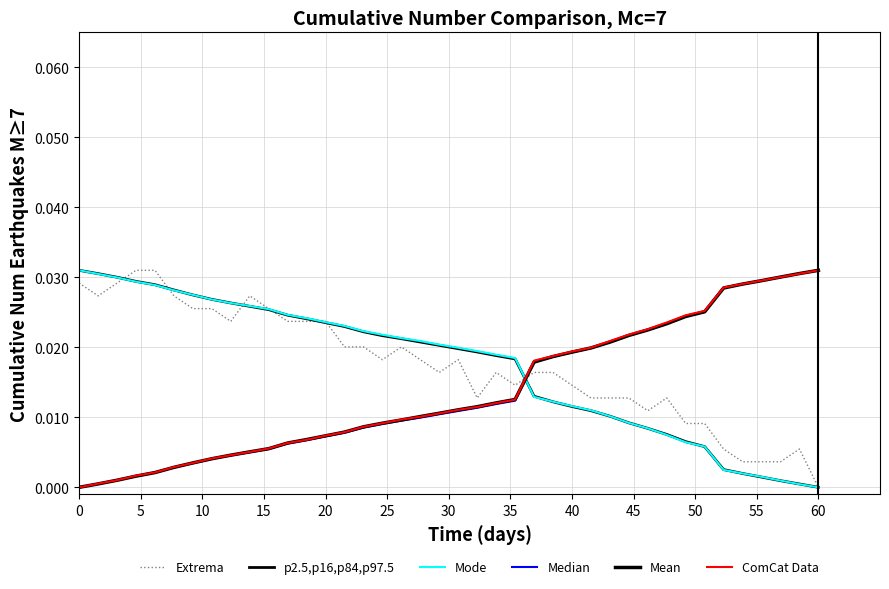

Reading right to left, what are all the values shown in this chart?

Extrema: 0.0	0.0	0.0	0.0	0.0	0.0	0.0	0.0	0.0	0.0	0.0	0.0	0.0	0.0	0.0	0.0	0.0	0.0	0.0	0.0	0.0	0.0	0.0	0.0	0.0	0.0	0.0	0.0	0.0	0.0	0.0	0.0	0.0	0.0	0.0	0.0	0.0	0.0	0.0	0.0
p2.5,p16,p84,p97.5: 0.0	0.0	0.0	0.0	0.0	0.0	0.0	0.0	0.0	0.0	0.0	0.0	0.0	0.0	0.0	0.0	0.0	0.0	0.0	0.0	0.0	0.0	0.0	0.0	0.0	0.0	0.0	0.0	0.0	0.0	0.0	0.0	0.0	0.0	0.0	0.0	0.0	0.0	0.0	0.0
Mode: 0.0	0.0	0.0	0.0	0.0	0.0	0.0	0.0	0.0	0.0	0.0	0.0	0.0	0.0	0.0	0.0	0.0	0.0	0.0	0.0	0.0	0.0	0.0	0.0	0.0	0.0	0.0	0.0	0.0	0.0	0.0	0.0	0.0	0.0	0.0	0.0	0.0	0.0	0.0	0.0
Median: 0.0	0.0	0.0	0.0	0.0	0.0	0.0	0.0	0.0	0.0	0.0	0.0	0.0	0.0	0.0	0.0	0.0	0.0	0.0	0.0	0.0	0.0	0.0	0.0	0.0	0.0	0.0	0.0	0.0	0.0	0.0	0.0	0.0	0.0	0.0	0.0	0.0	0.0	0.0	0.0
Mean: 0.0	0.0	0.0	0.0	0.0	0.0	0.0	0.0	0.0	0.0	0.0	0.0	0.0	0.0	0.0	0.0	0.0	0.0	0.0	0.0	0.0	0.0	0.0	0.0	0.0	0.0	0.0	0.0	0.0	0.0	0.0	0.0	0.0	0.0	0.0	0.0	0.0	0.0	0.0	0.0
ComCat Data: 0.0	0.0	0.0	0.0	0.0	0.0	0.0	0.0	0.0	0.0	0.0	0.0	0.0	0.0	0.0	0.0	0.0	0.0	0.0	0.0	0.0	0.0	0.0	0.0	0.0	0.0	0.0	0.0	0.0	0.0	0.0	0.0	0.0	0.0	0.0	0.0	0.0	0.0	0.0	0.0